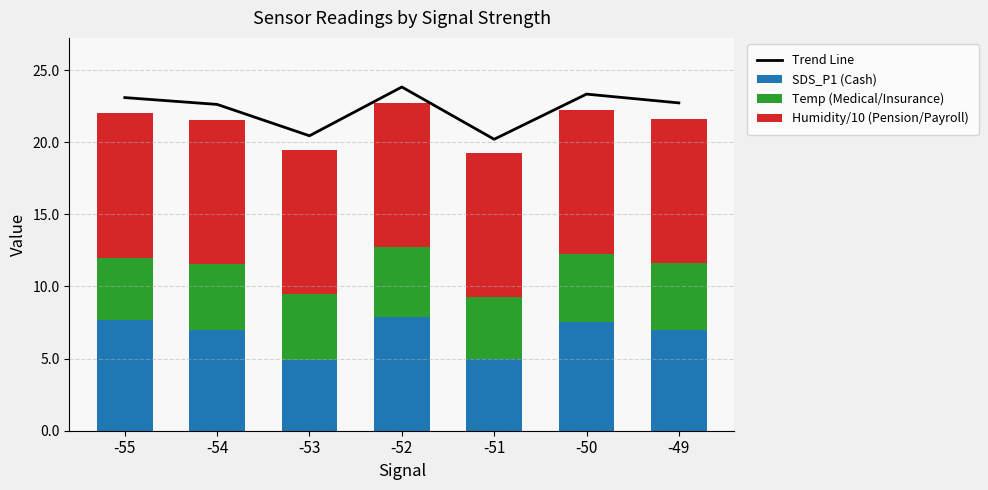

Reading left to right, extract all data points from this chart.

Trend Line: 23.1	22.6	20.4	23.8	20.2	23.3	22.7
SDS_P1 (Cash): 7.7	7.0	4.9	7.9	5.0	7.5	7.0
Temp (Medical/Insurance): 4.3	4.6	4.6	4.8	4.3	4.7	4.7
Humidity/10 (Pension/Payroll): 10.0	10.0	10.0	10.0	10.0	10.0	10.0